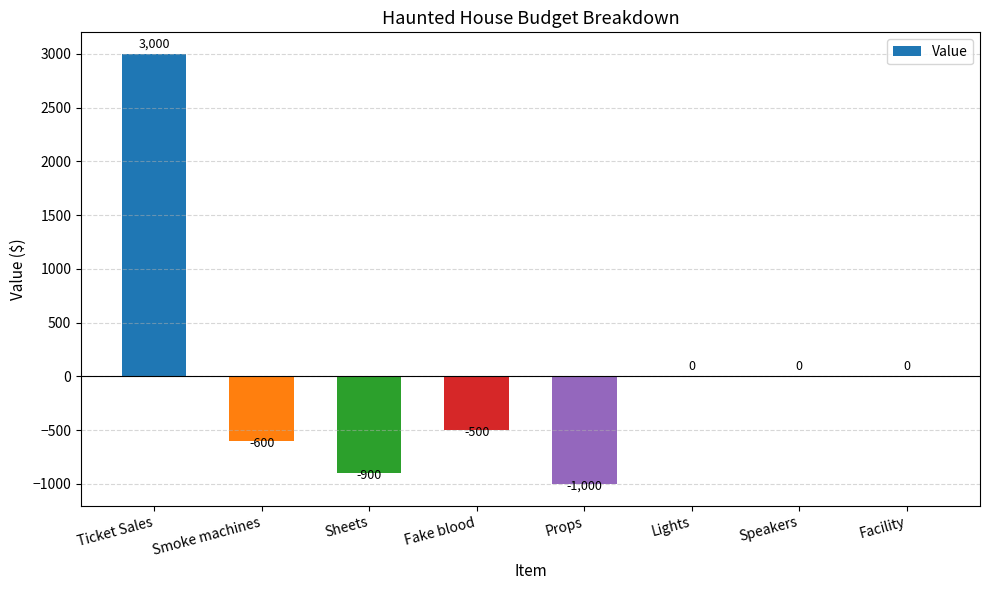

The value at Smoke machines is -826. True or false?

False